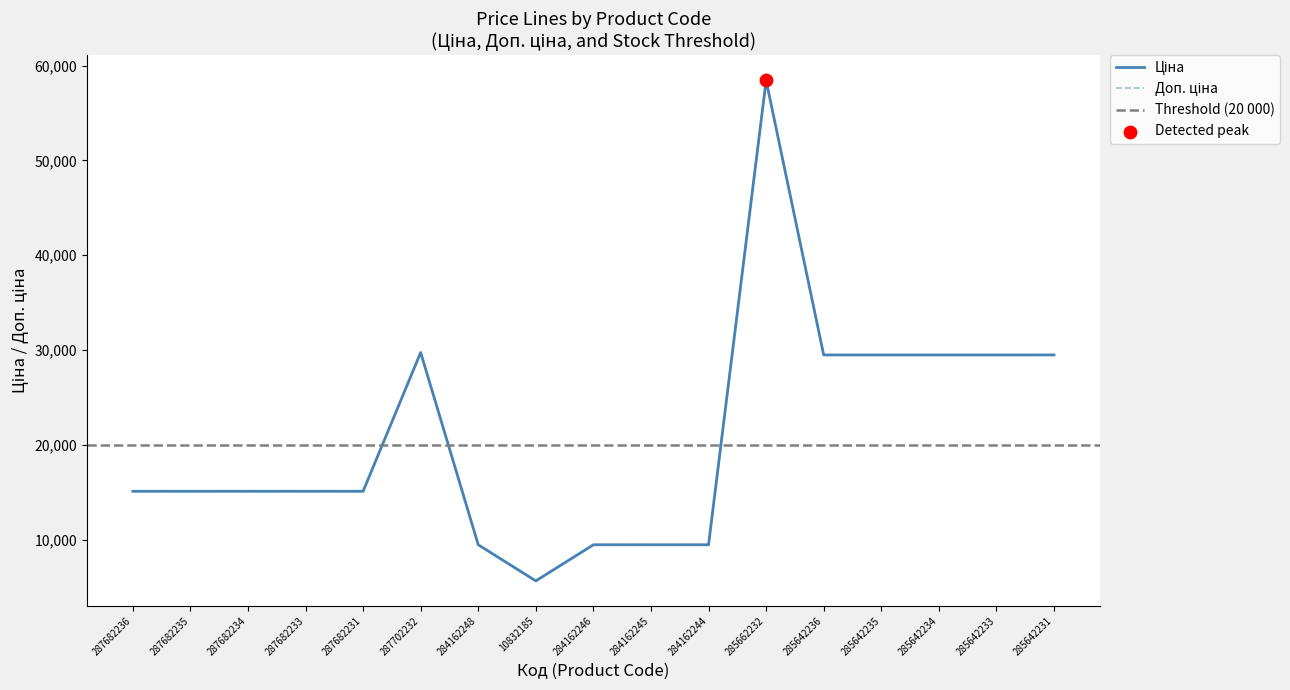

Is the value of Ціна at 285642235 greater than the value of Доп. ціна at 284162245?

Yes